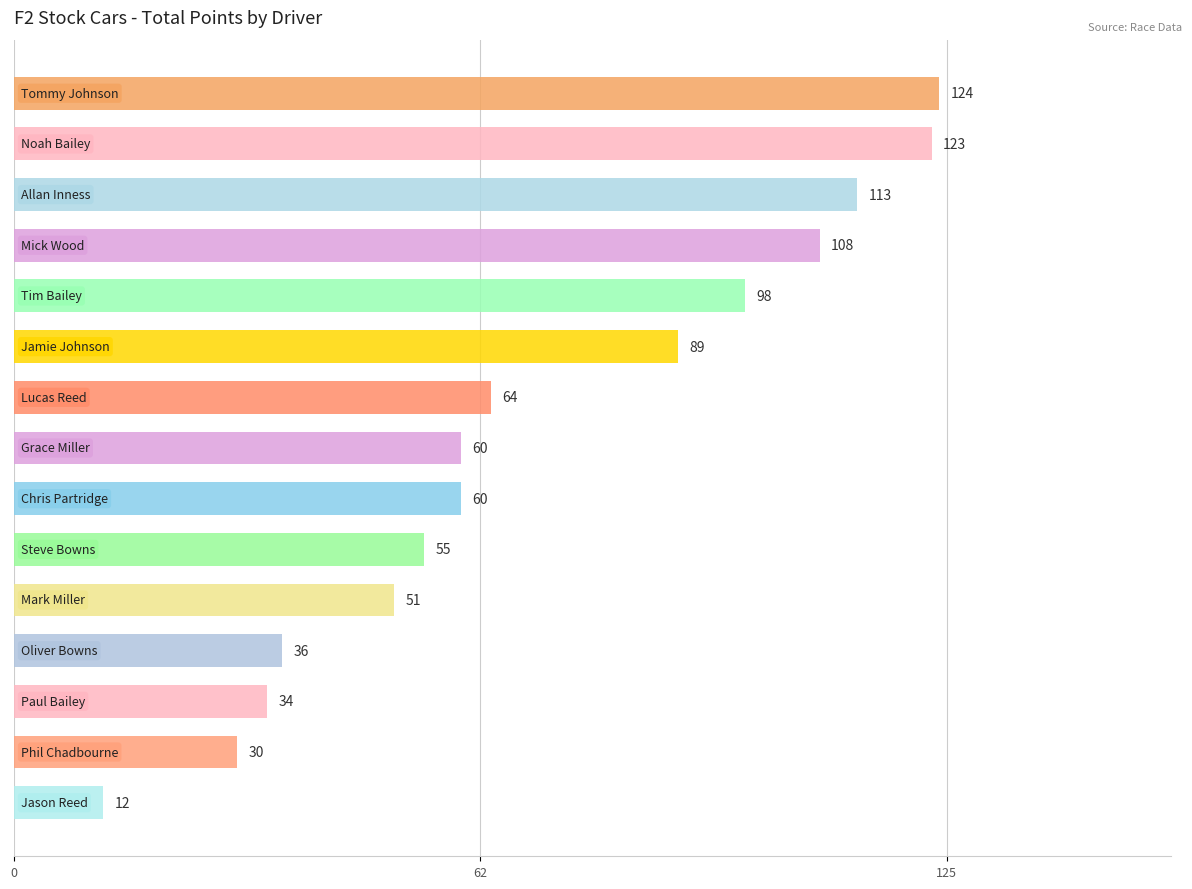

What is the sum of all values?

1057